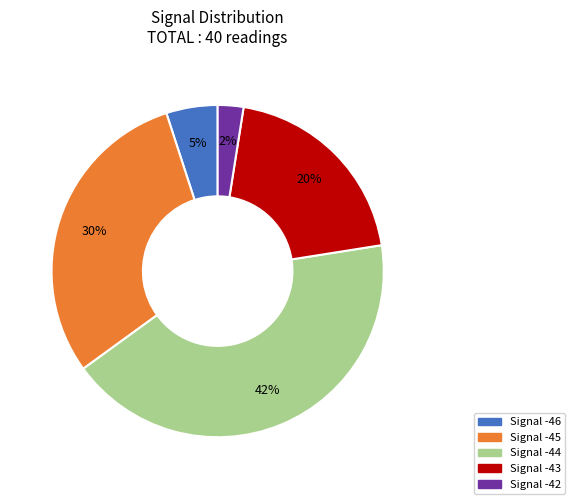

Does any single category account for the majority?

No